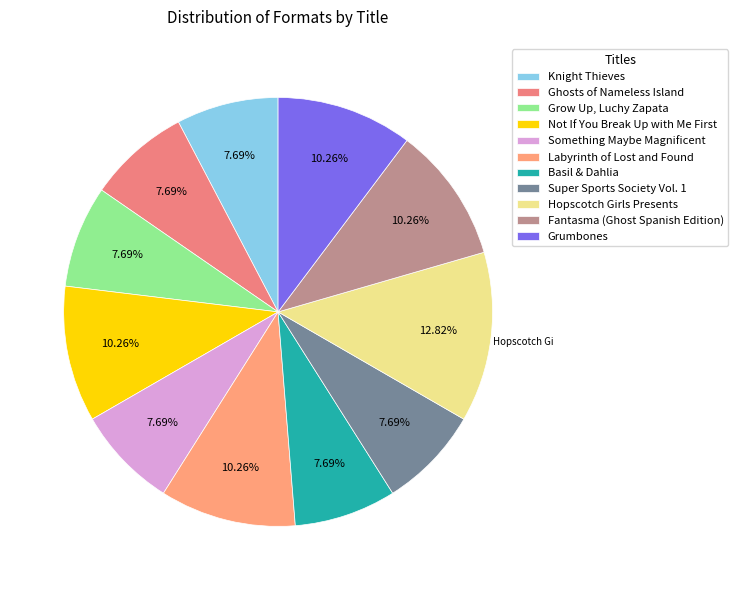

To the nearest percent, what percentage of the pie is Basil & Dahlia?

8%